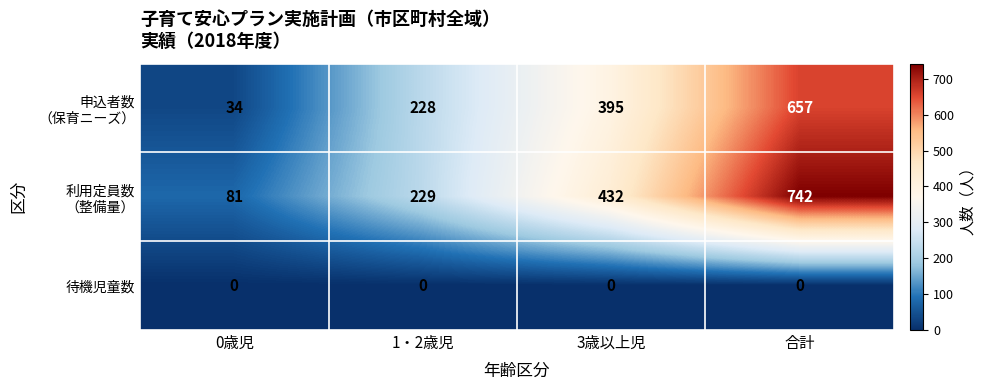

At which category is the sum across all series the highest?

合計